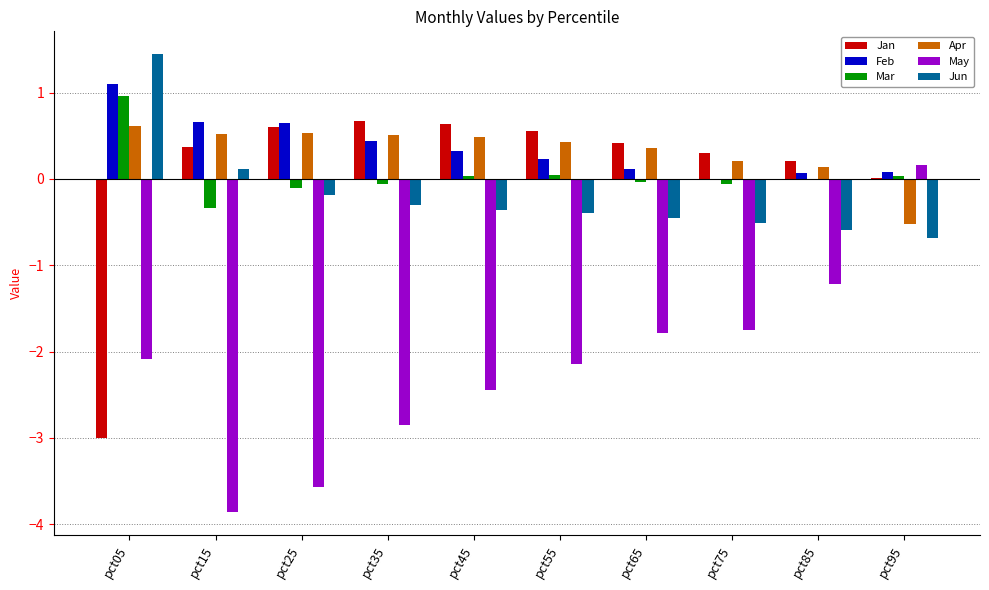

Which label corresponds to the largest value in the chart?

pct05